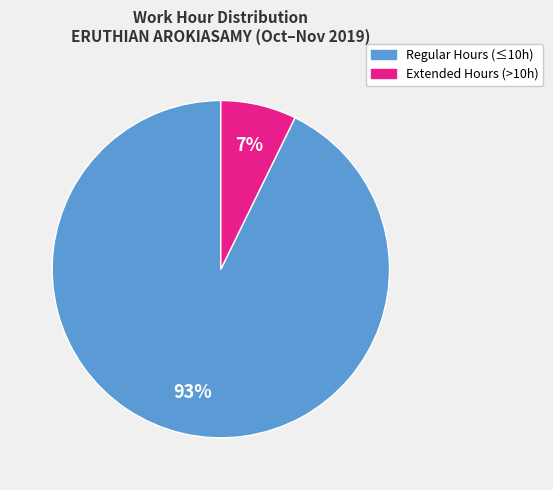

Does any single category account for the majority?

Yes